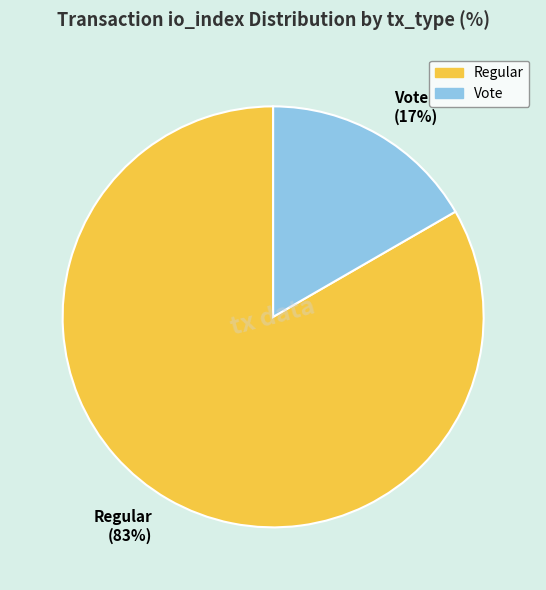

What is the smallest slice in the pie chart?

Vote